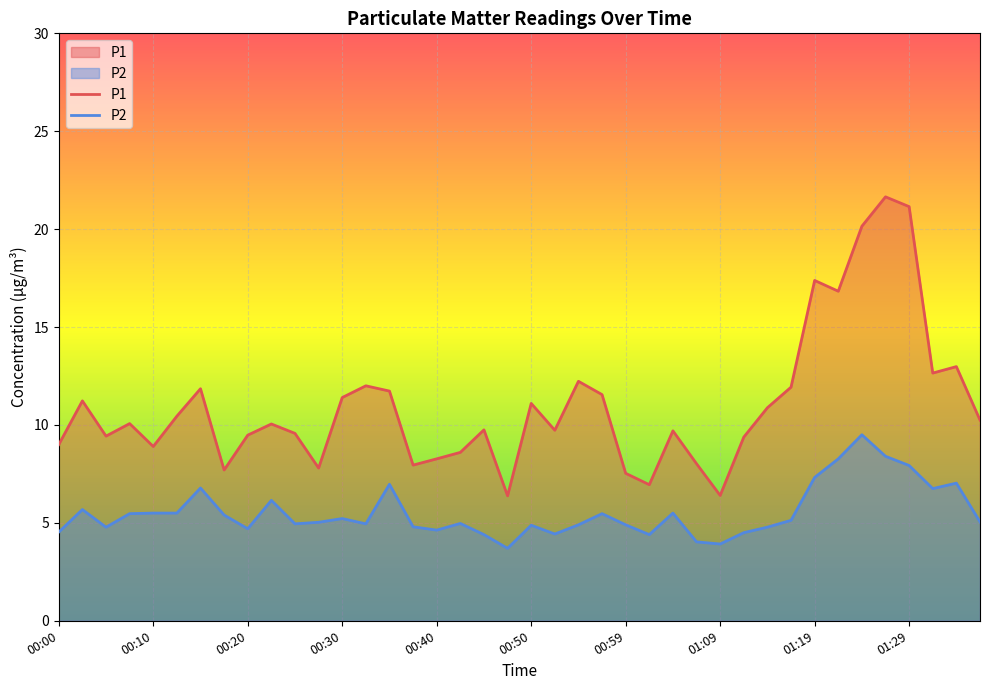

True or false: P1 and P2 intersect in this chart.

False